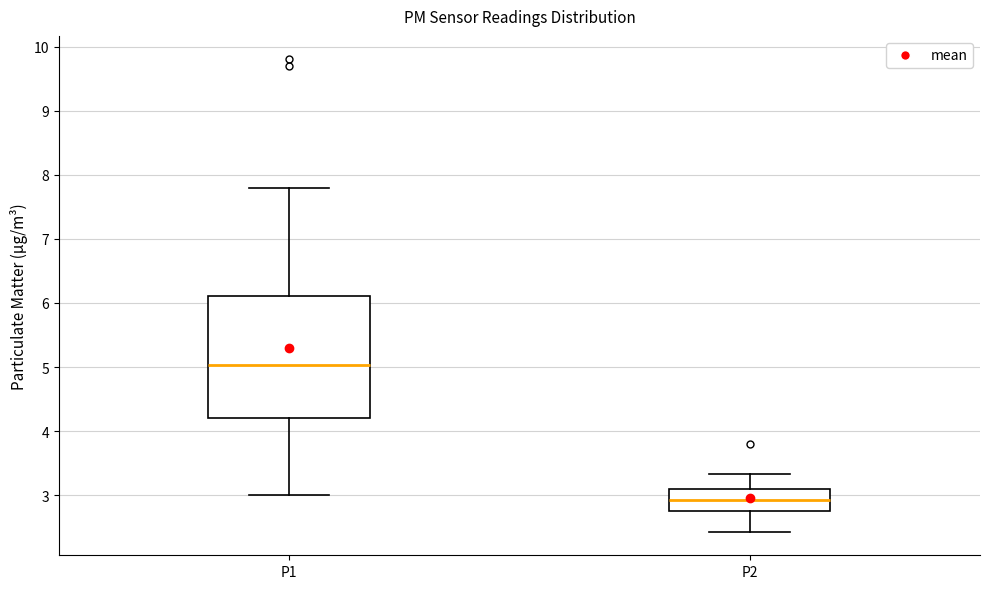

Reading left to right, transcribe this box plot: for each box, give where its median line is, the range the box spans, and where its two whiskers end, as read against the y-axis. The values are not printed on the chart, so give them approximately, as read against the axis.

P1: median 5.0, box 4.2 to 6.1, whiskers 3.0 to 7.8
P2: median 2.9, box 2.8 to 3.1, whiskers 2.4 to 3.3